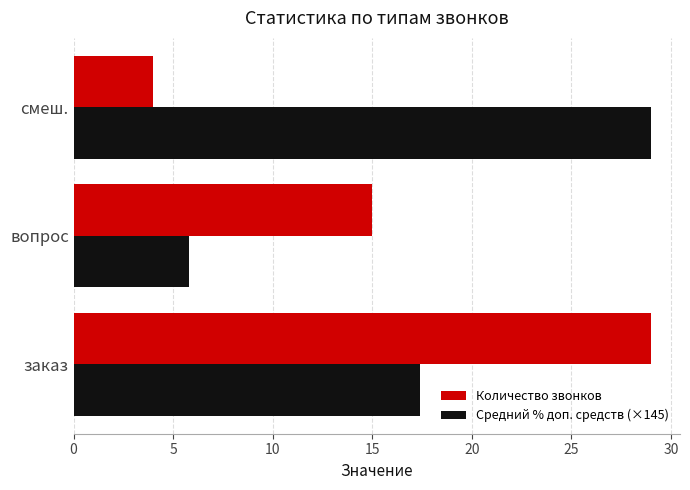

What are all the series names shown in the legend?

Количество звонков, Средний % доп. средств (×145)